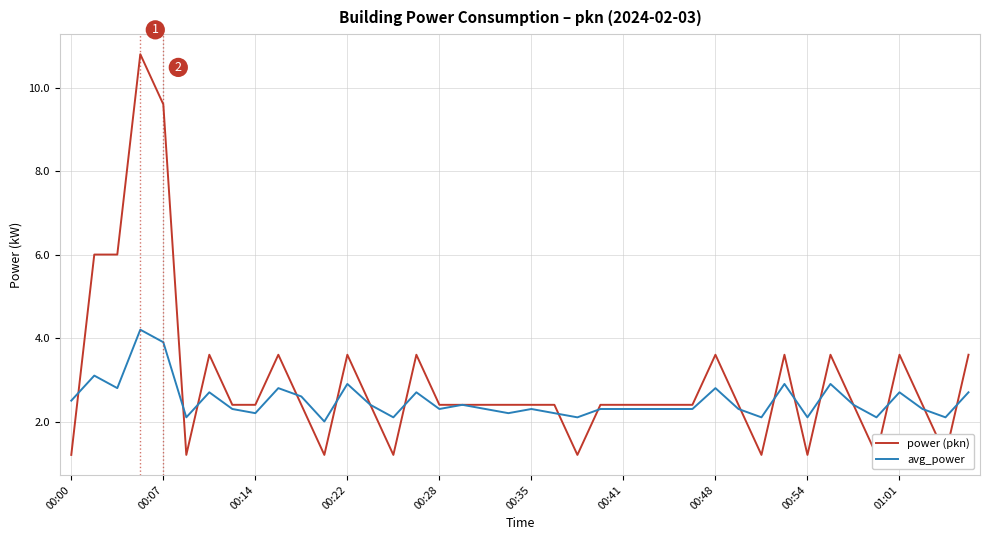

What position from the right is 15?

25